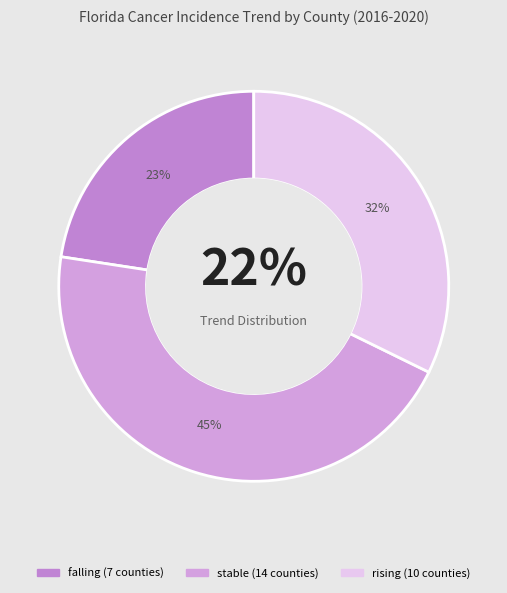

What percentage do rising and falling together represent?

54.8%